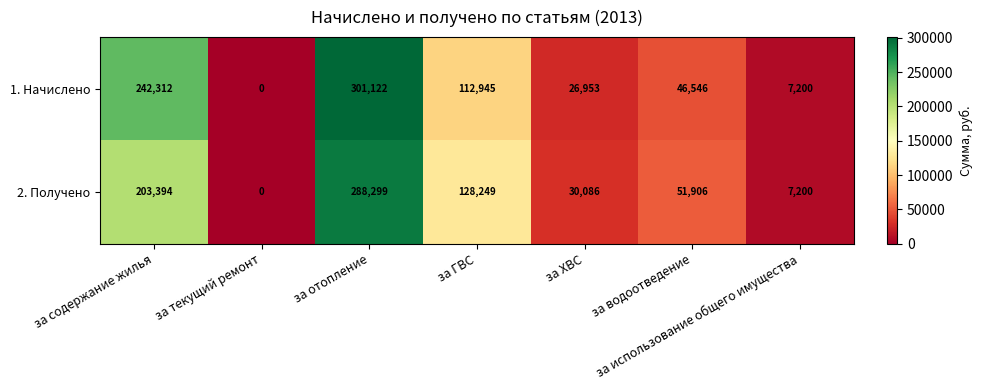

Rank the series by their maximum value, from lowest to highest.

2. Получено, 1. Начислено